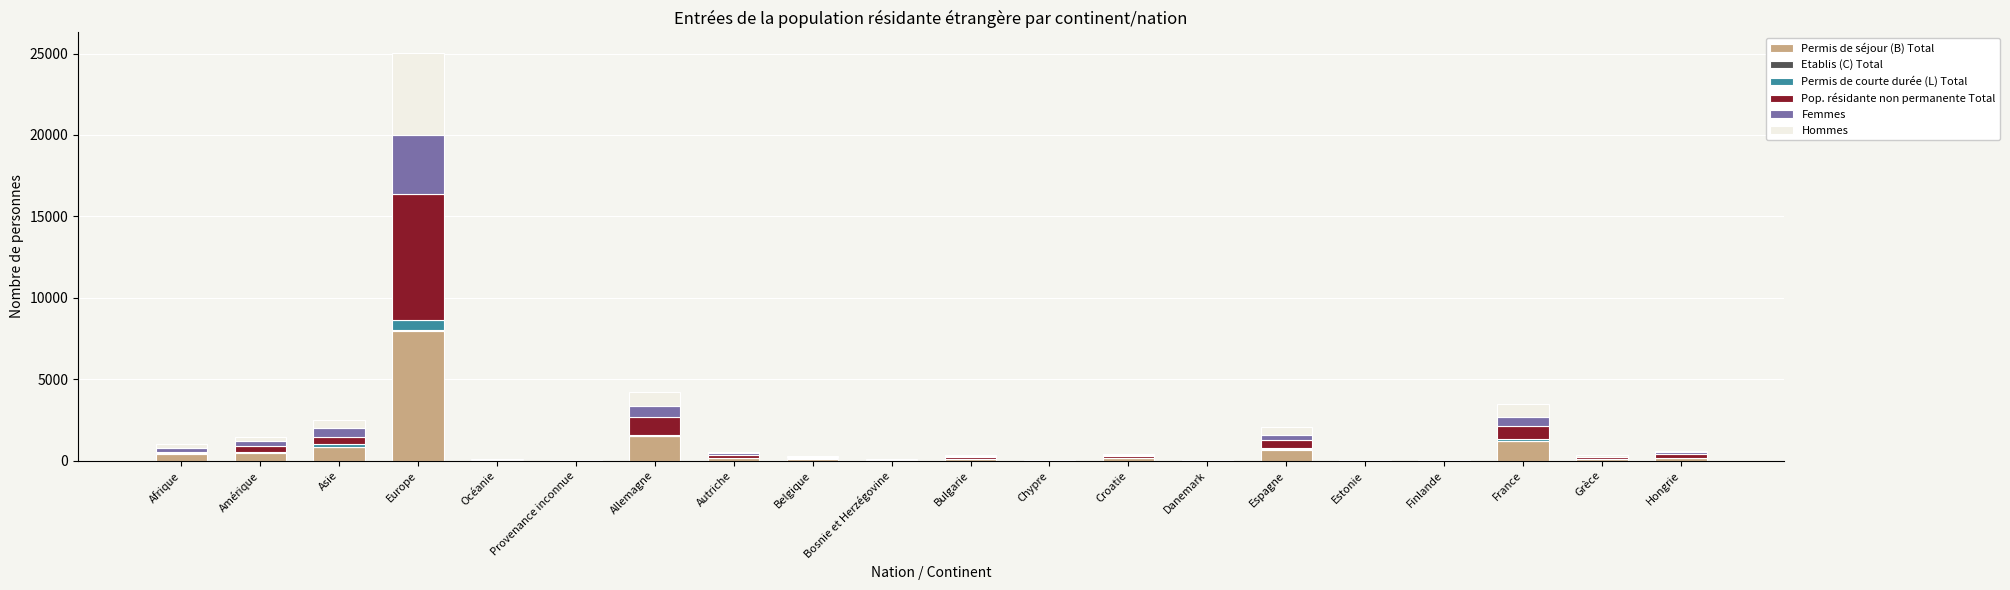

Which category has the highest value in the Permis de séjour (B) Total series?

Europe